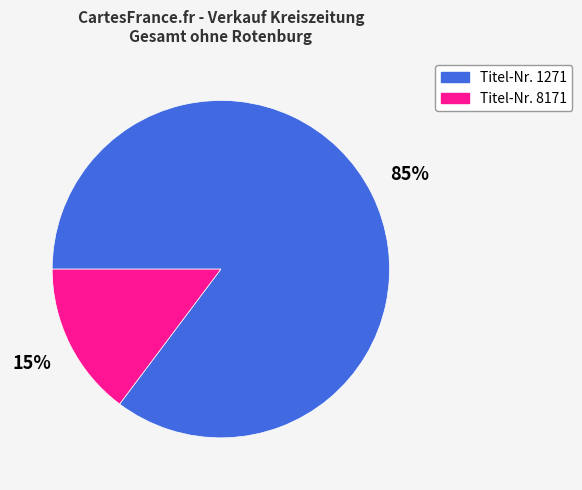

Count the number of slices in the pie.

2